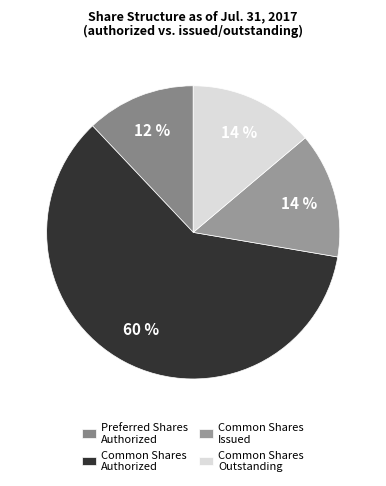

What is the majority slice?

Common Shares Authorized